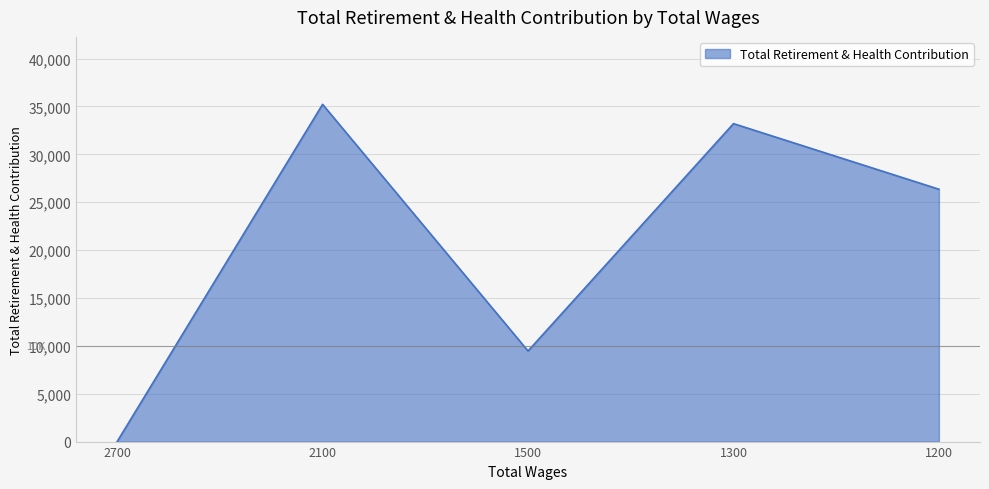

True or false: the data has more than 2 interior local peaks.

False